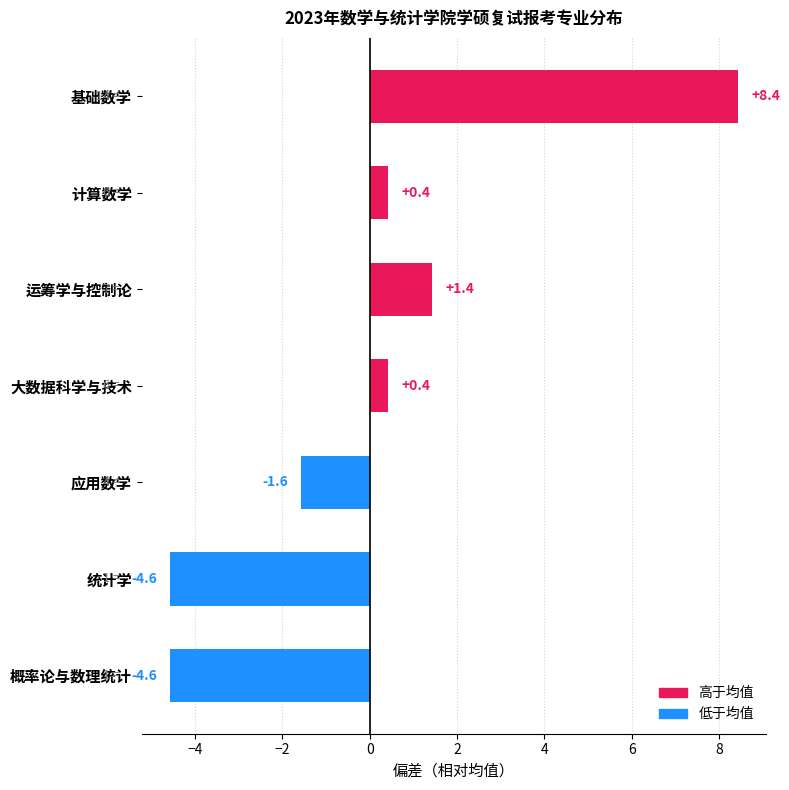

What position from the bottom is 计算数学?

6